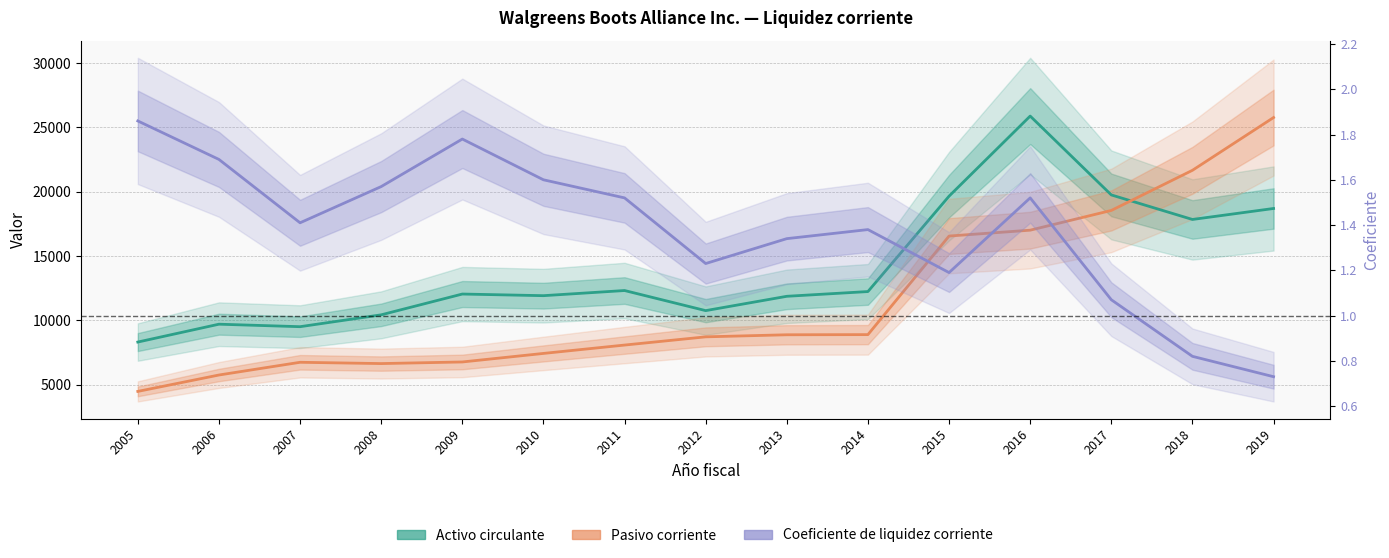

Reading right to left, extract all data points from this chart.

Activo circulante: 18700.0	17846.0	19753.0	25883.0	19657.0	12242.0	11874.0	10760.0	12322.0	11922.0	12049.0	10433.0	9511.0	9705.0	8317.0
Pasivo corriente: 25769.0	21667.0	18547.0	17013.0	16557.0	8895.0	8883.0	8722.0	8083.0	7433.0	6769.0	6644.0	6744.0	5755.0	4481.0
Coeficiente de liquidez corriente: 0.7	0.8	1.1	1.5	1.2	1.4	1.3	1.2	1.5	1.6	1.8	1.6	1.4	1.7	1.9